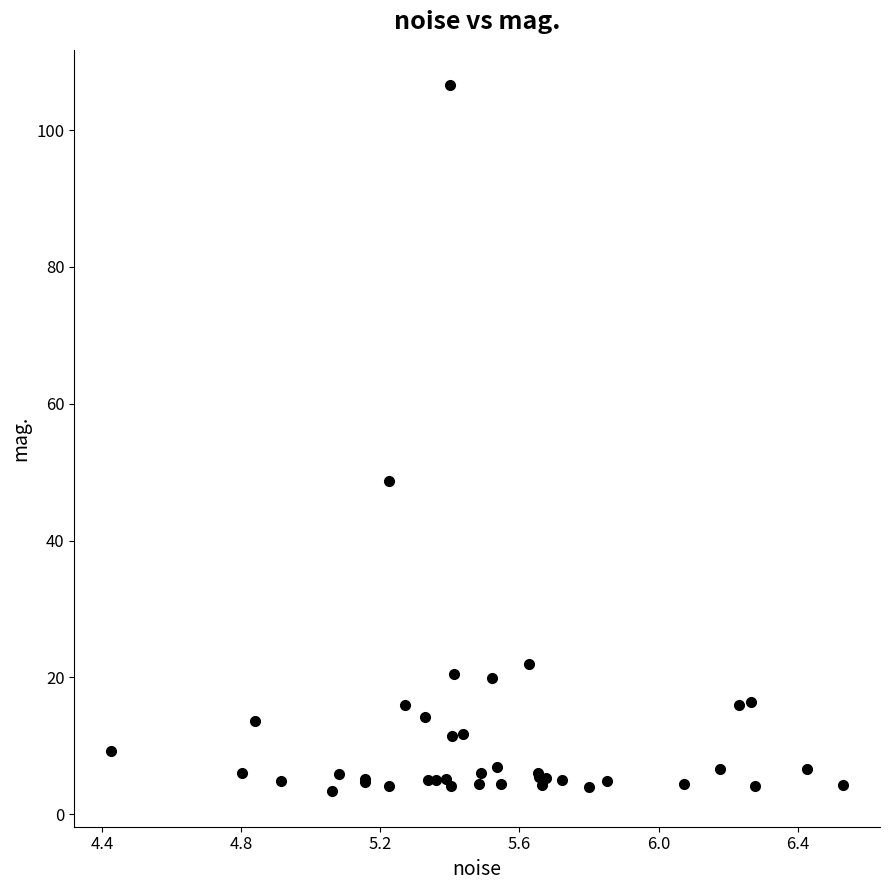

What Y value in the scatter plot is closest to 54?

48.7